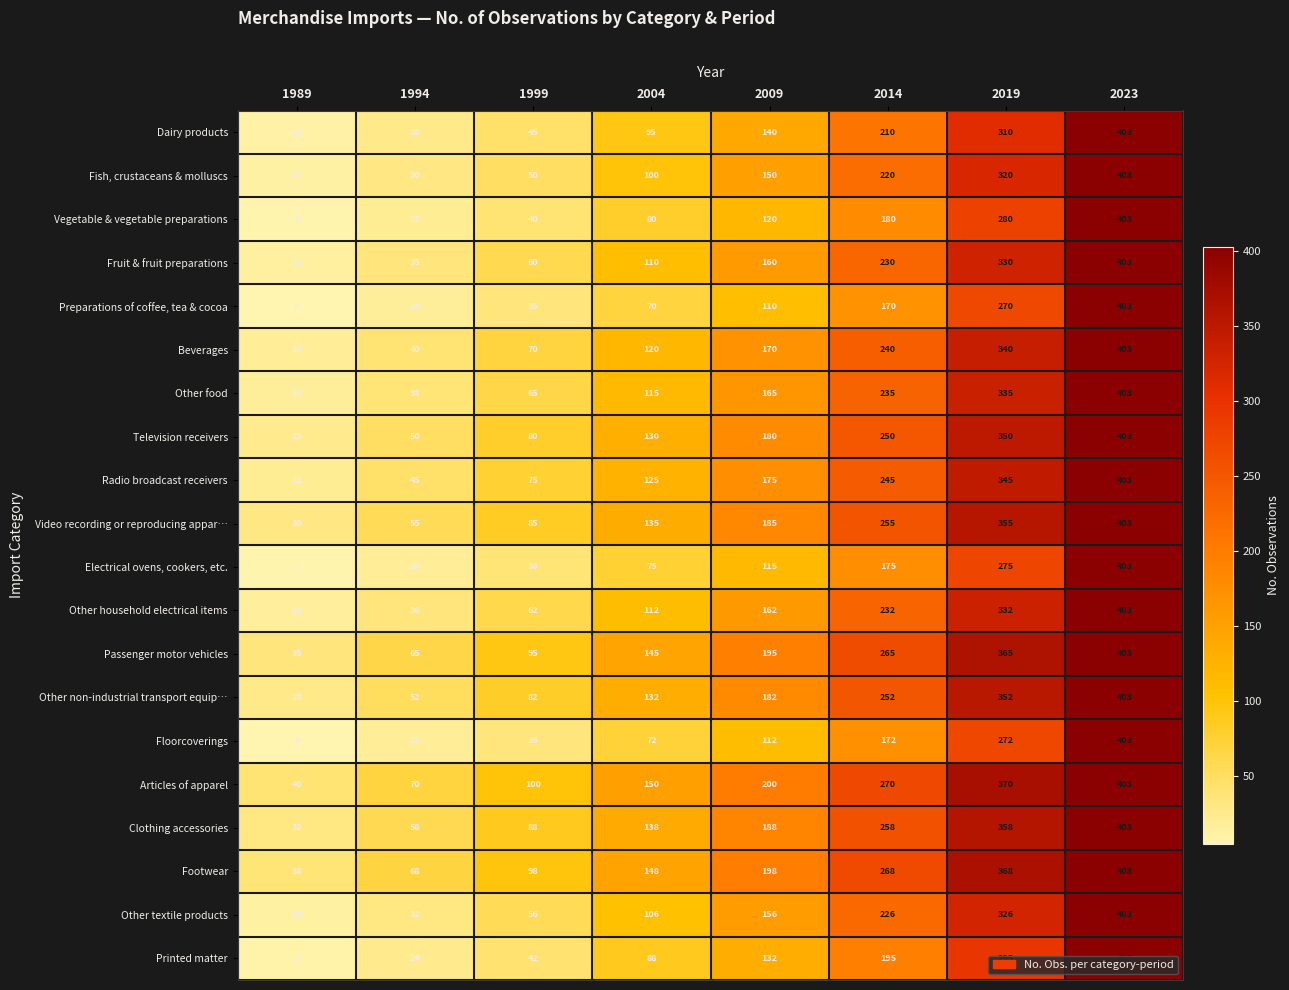

Rank the categories by Other food value from lowest to highest.

1989, 1994, 1999, 2004, 2009, 2014, 2019, 2023